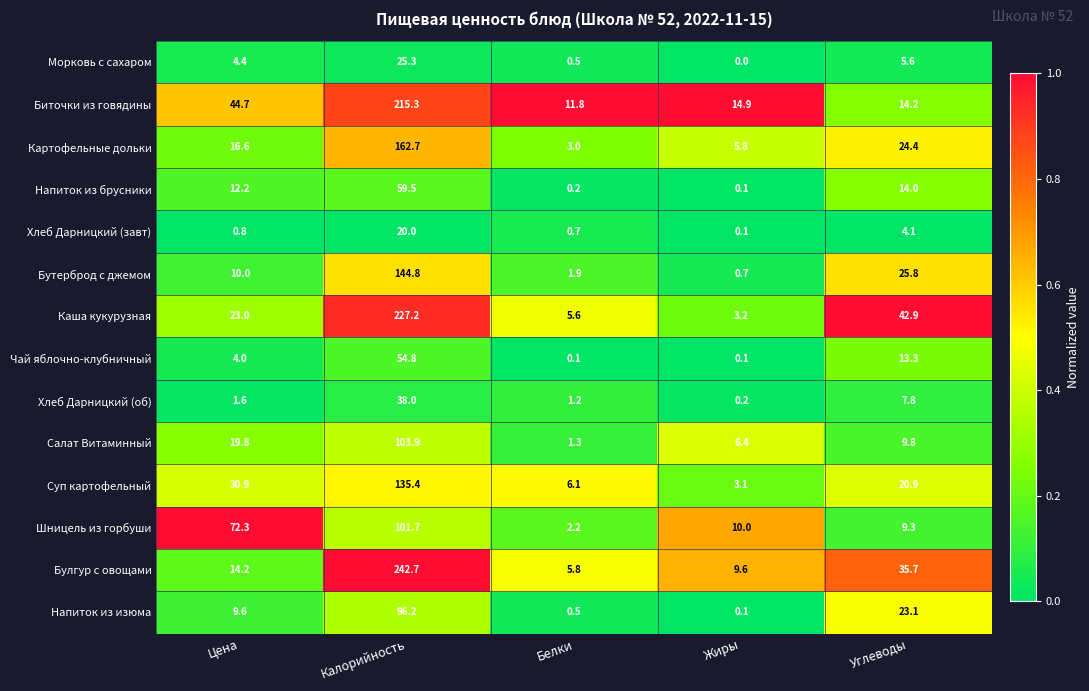

What is the difference between the Хлеб Дарницкий (об) values at Углеводы and Жиры?

7.6